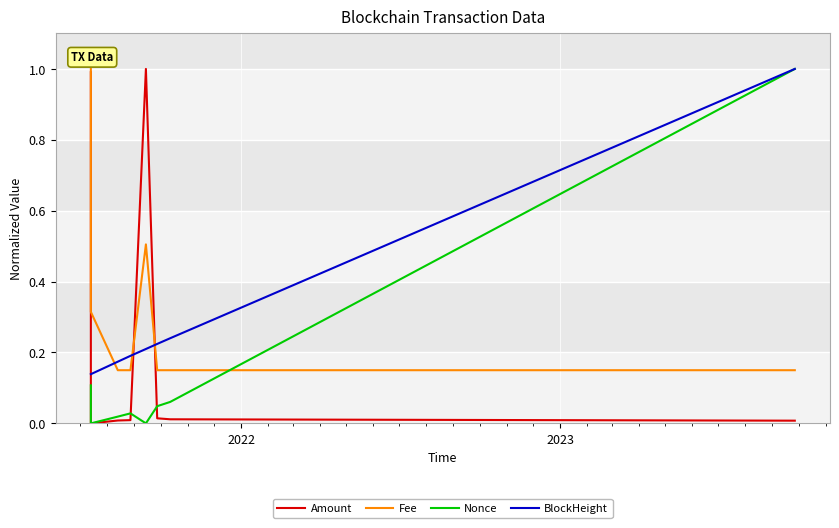

List the series in order of their overall mean, lowest first.

Nonce, Amount, BlockHeight, Fee